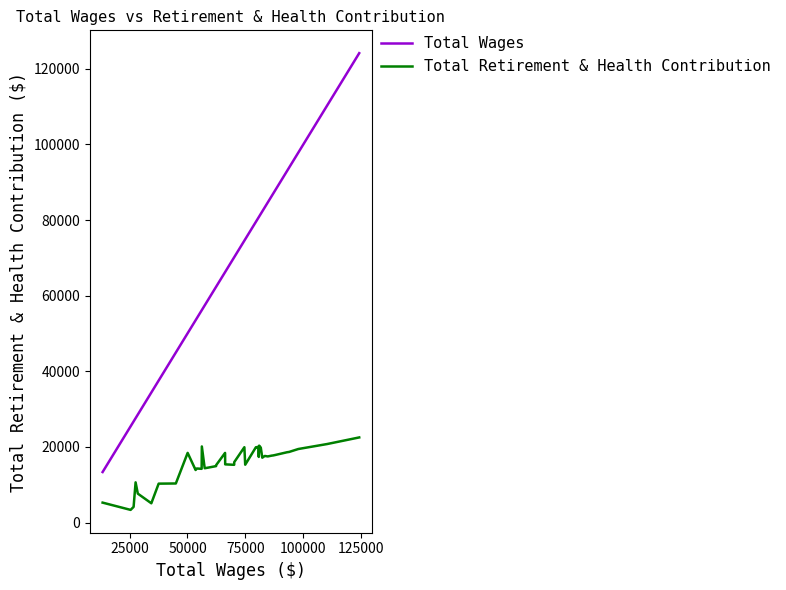

What are all the series names shown in the legend?

Total Wages, Total Retirement & Health Contribution